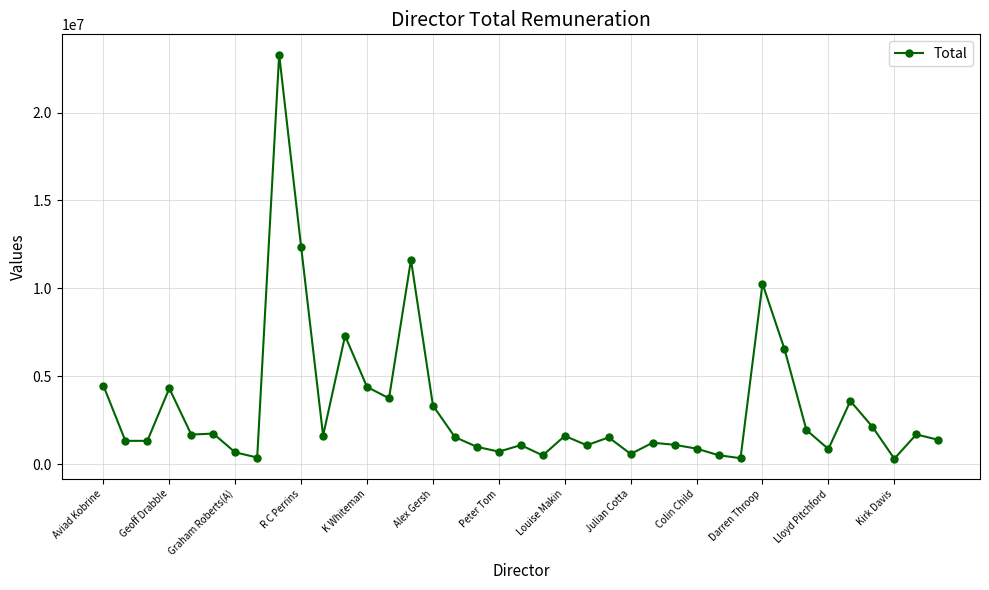

What is the minimum value shown in the chart?

316000